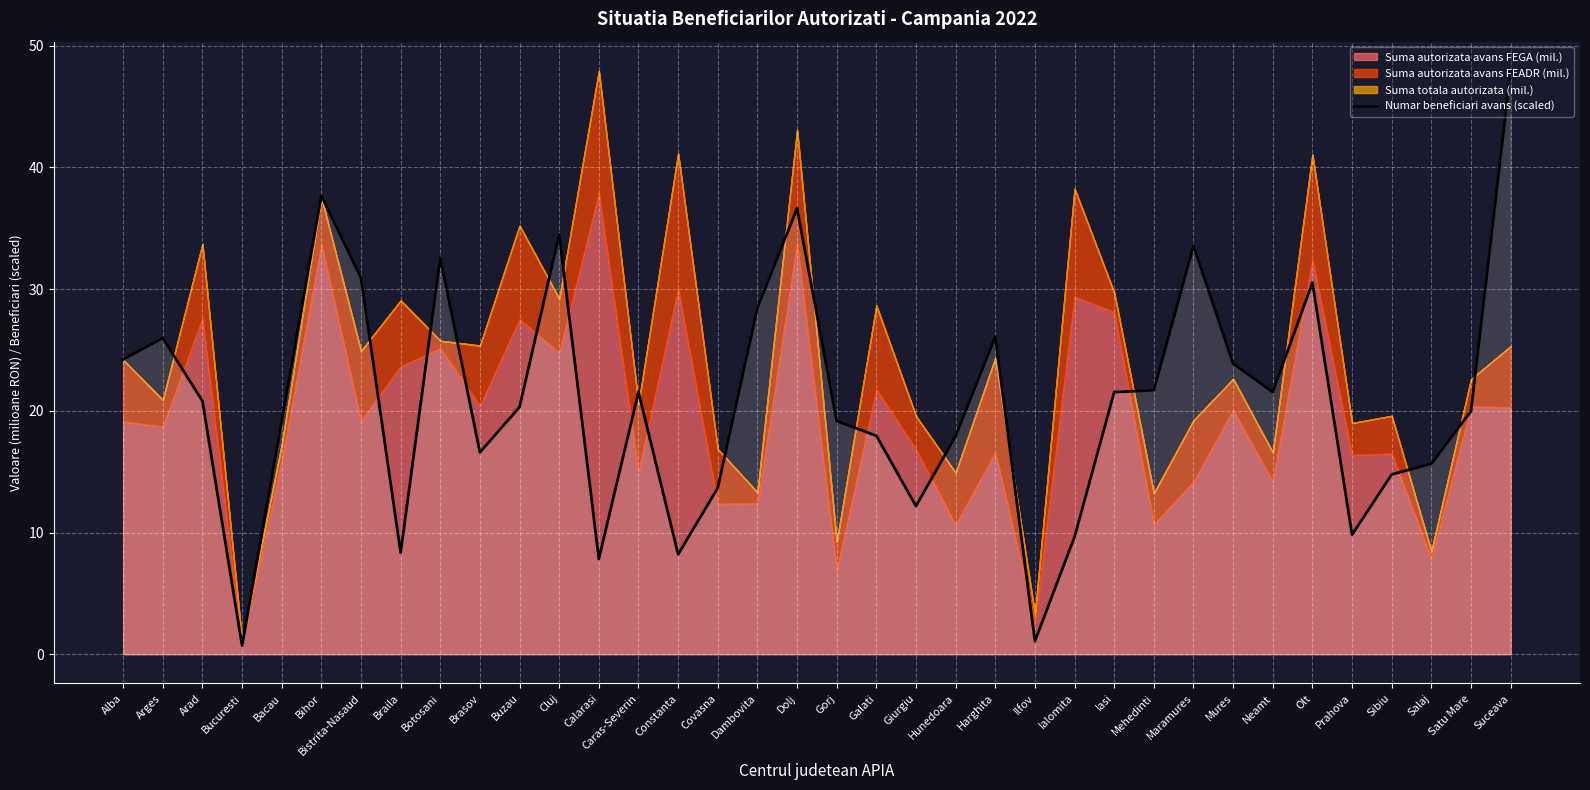

What is the approximate value of Numar beneficiari avans (scaled) at Iasi?

21.5